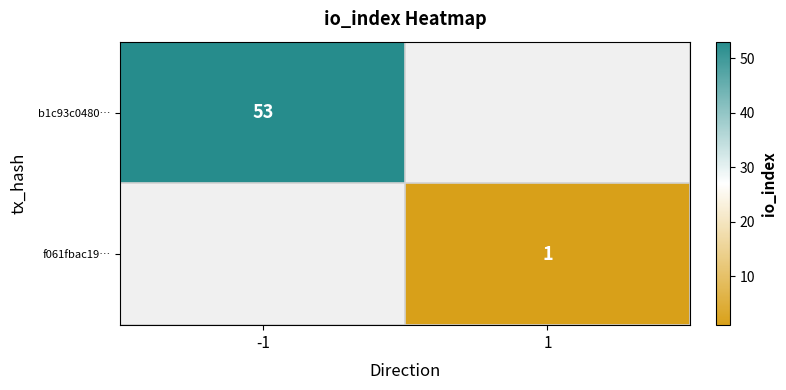

True or false: f061fbac19… has a value of 1 at 1.

True